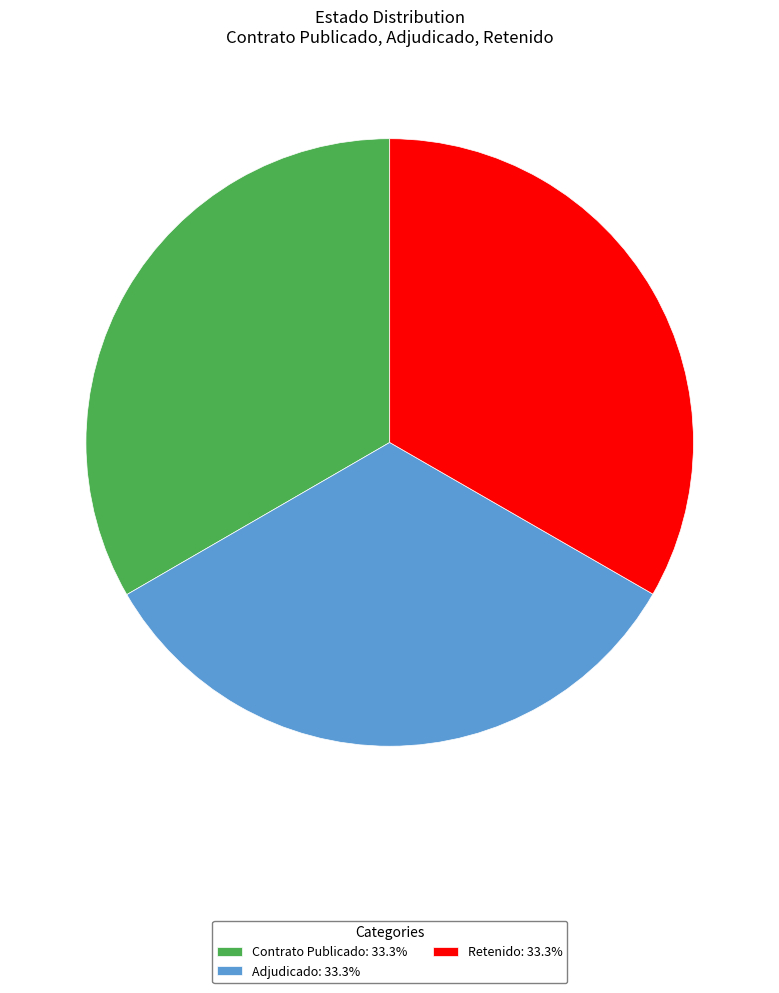

What is the ratio of the value at Retenido: 33.3% to the value at Contrato Publicado: 33.3%?

1.0